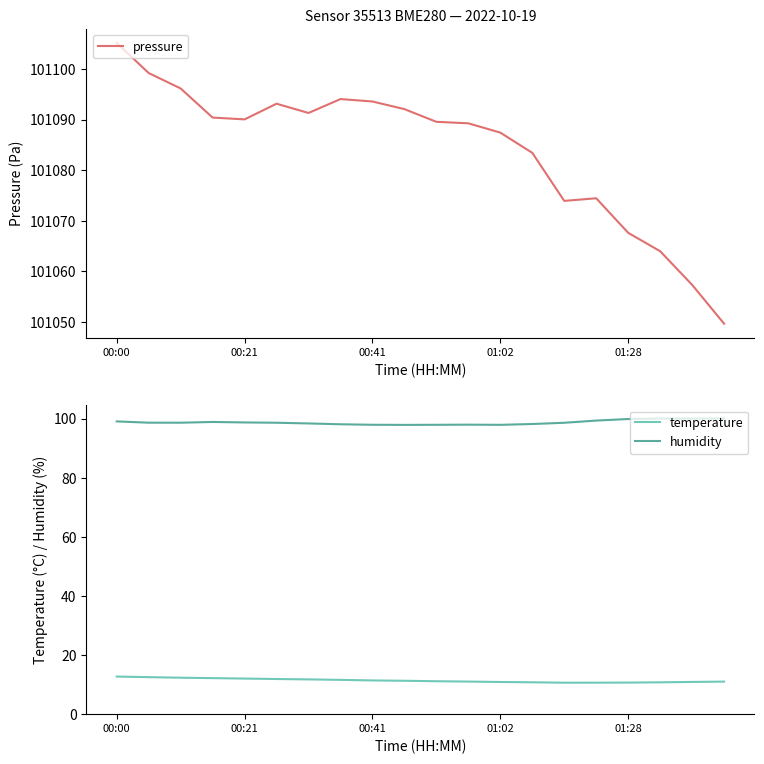

What is the greatest value displayed?

101105.2